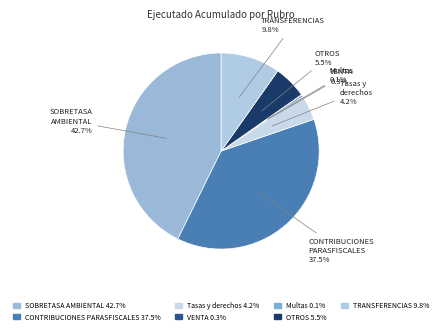

Does any single category account for the majority?

No